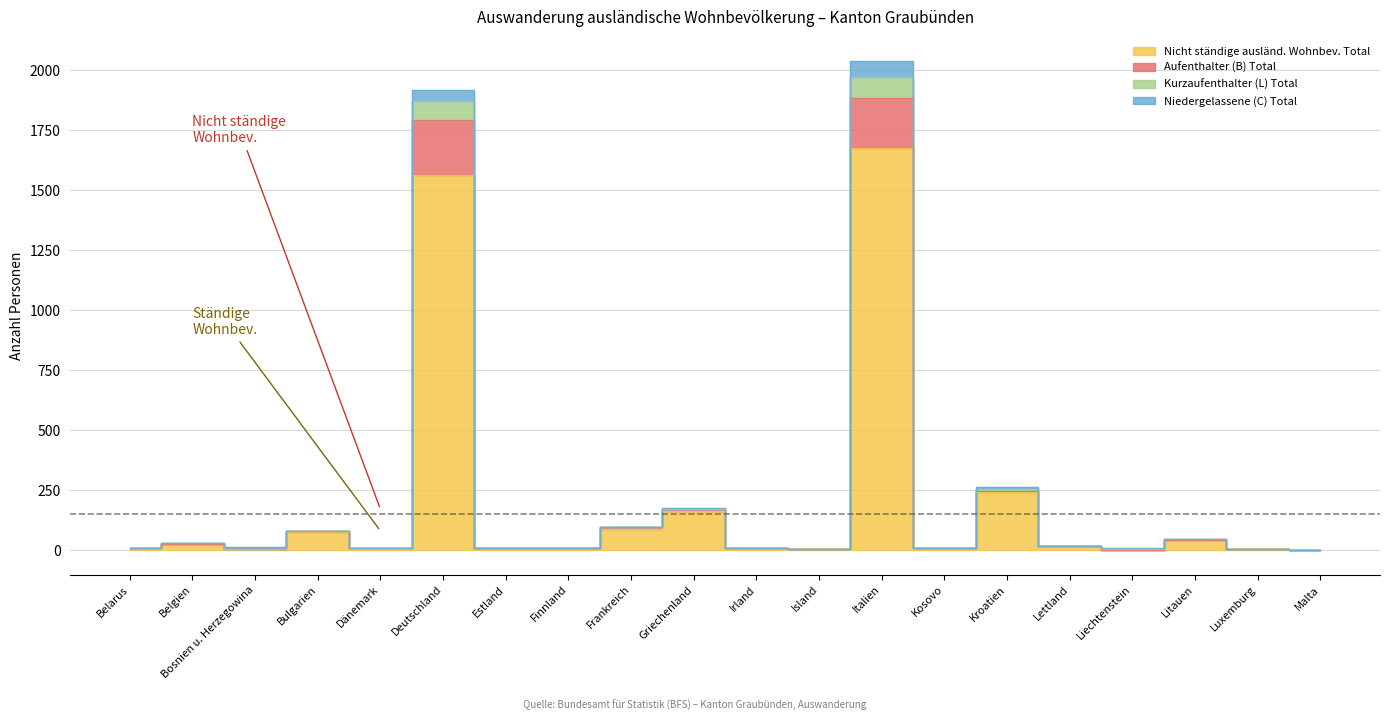

Does the chart have visible grid lines?

Yes